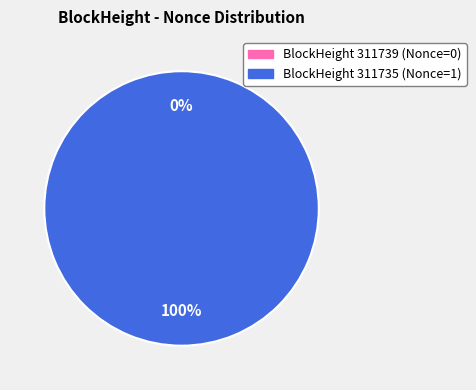

Between 311735 and 311739, which is larger?

311735